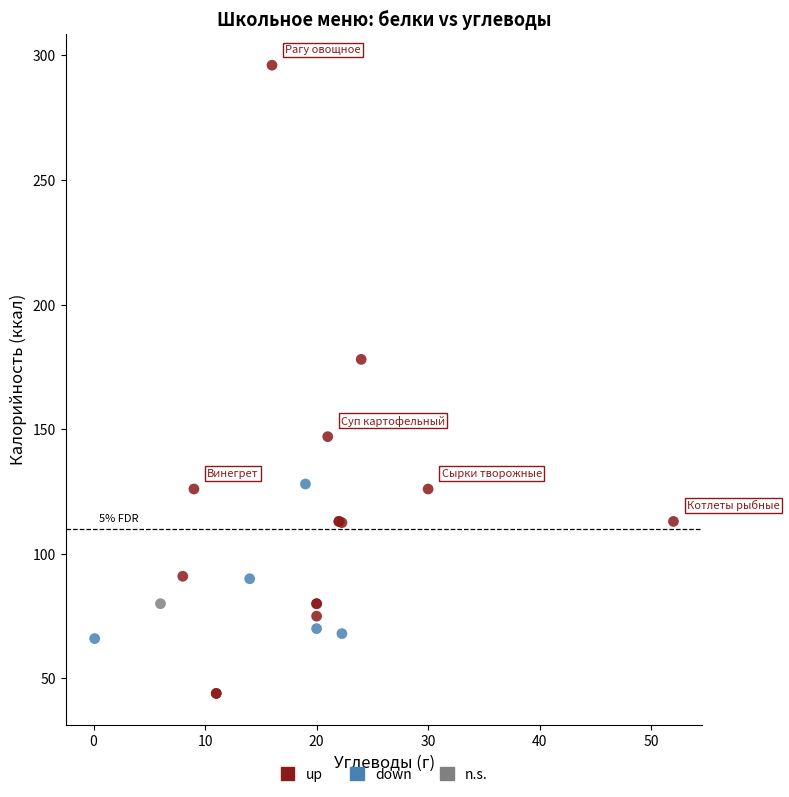

What are all the series names shown in the legend?

up, down, n.s.